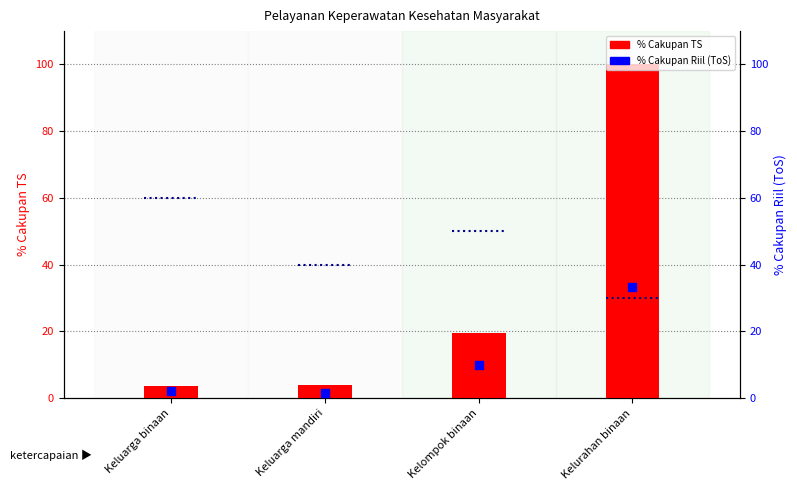

Which series contains the lowest Y value?

% Cakupan Riil (ToS)